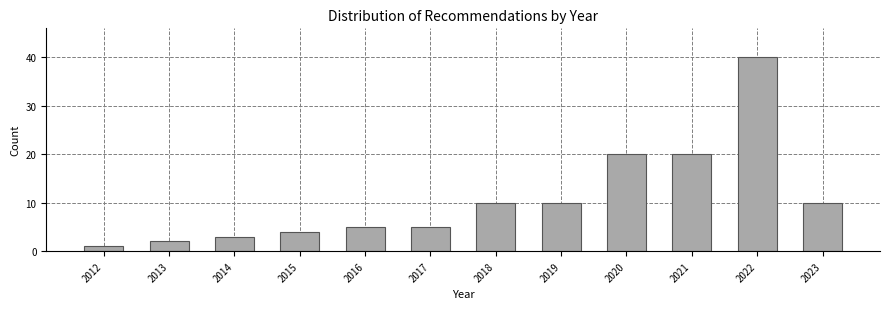

Reading left to right, transcribe all the data shown in this chart.

1	2	3	4	5	5	10	10	20	20	40	10